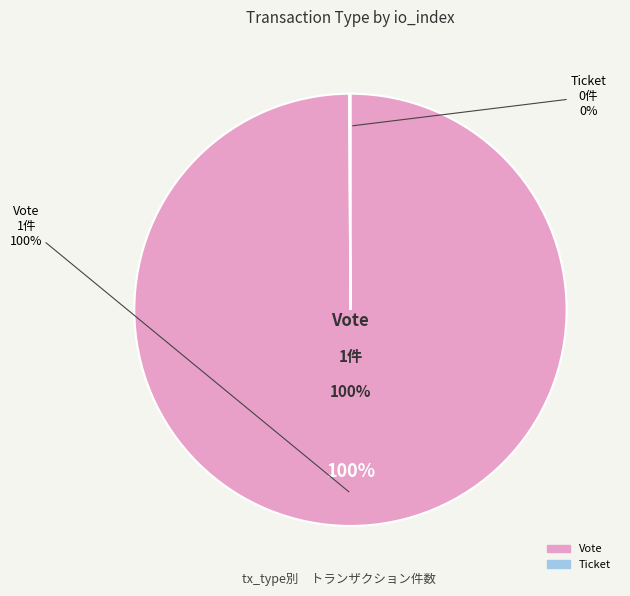

To the nearest percent, what is the average slice percentage?

50%